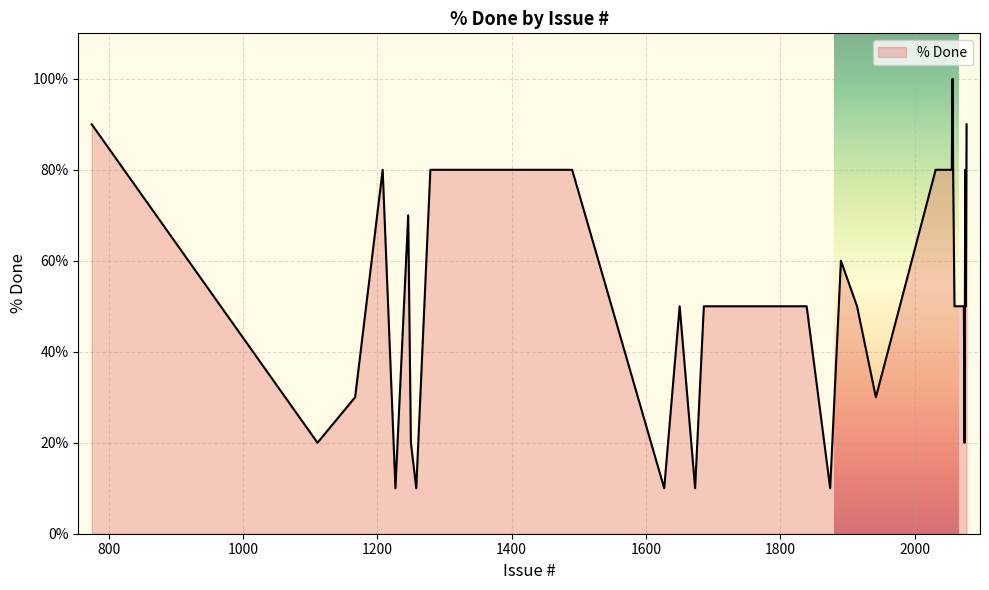

Does the chart display data point markers on the line(s)?

No